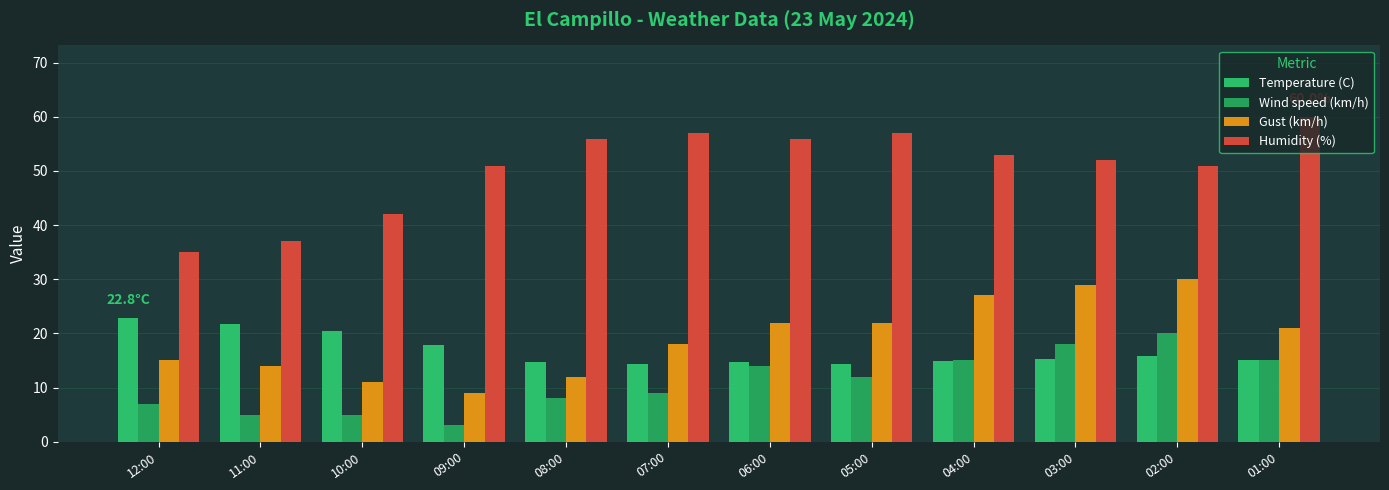

What position from the right is 11:00?

11